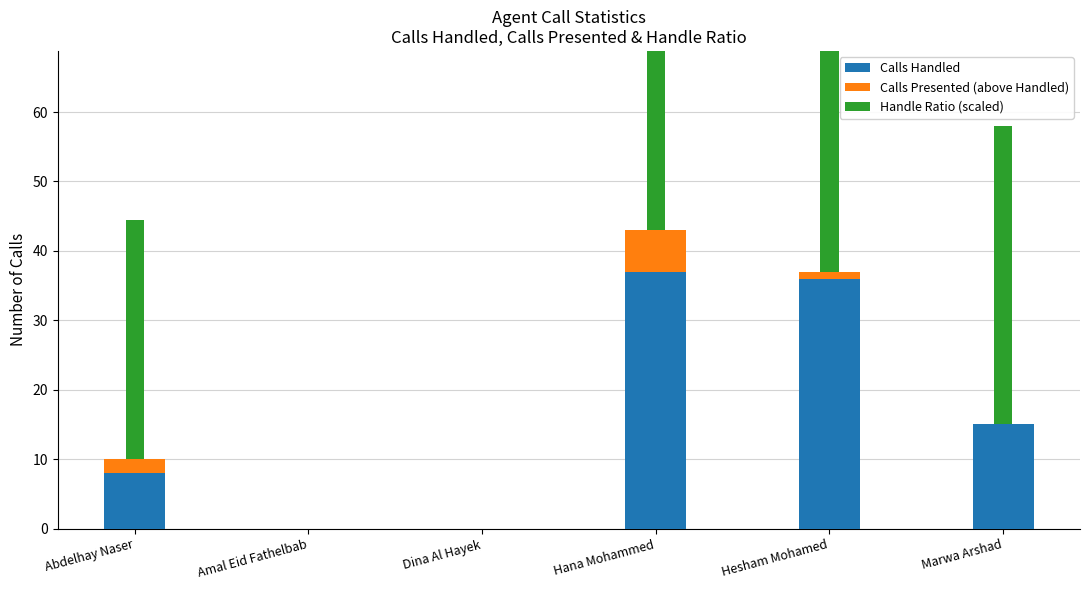

Is the value of Calls Presented (above Handled) at Marwa Arshad greater than the value of Handle Ratio (scaled) at Hana Mohammed?

No